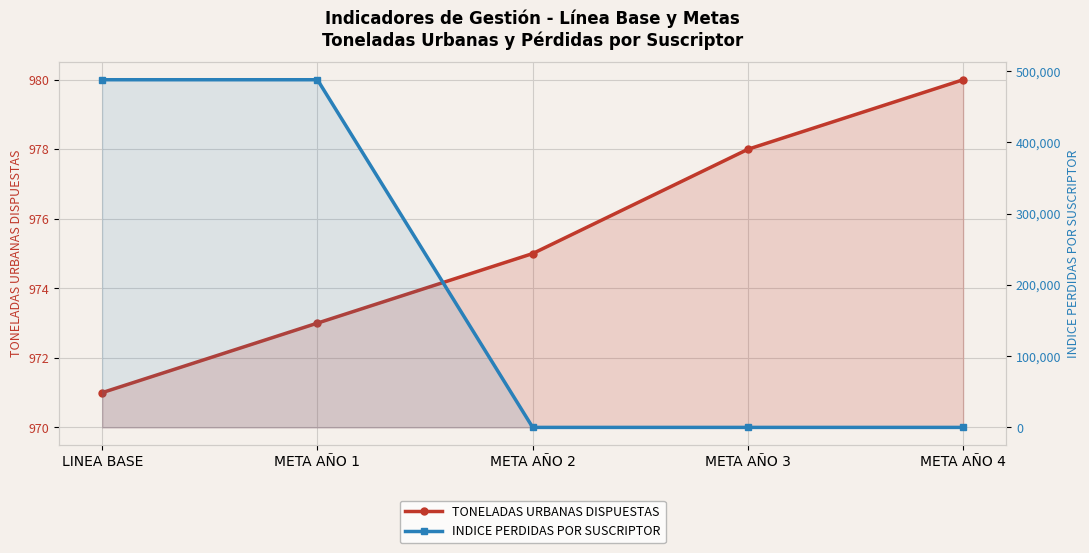

What is the difference between the maximum and minimum values in the TONELADAS URBANAS DISPUESTAS series?

9